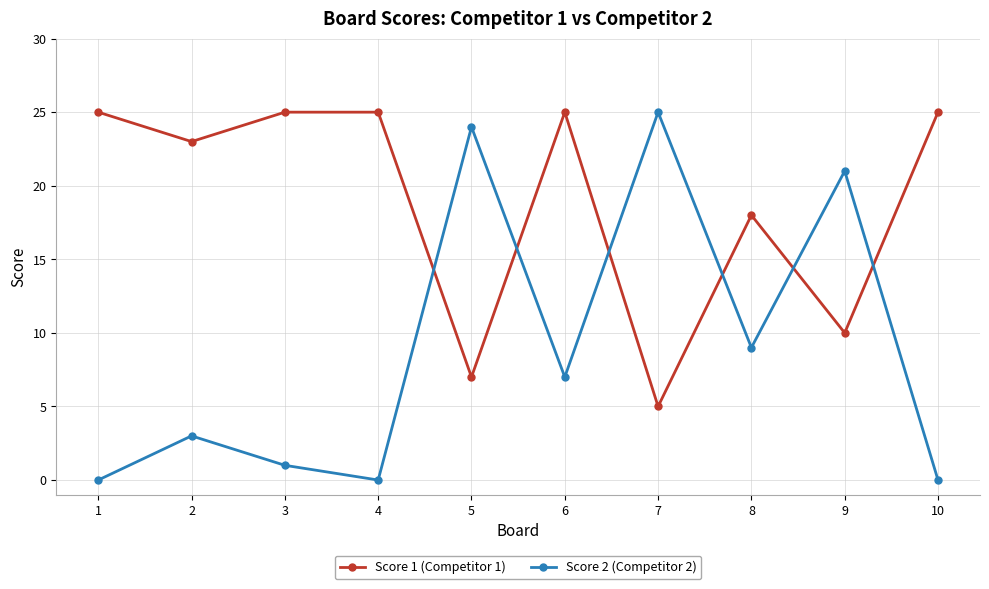

Which series has the largest range (max minus min)?

Score 2 (Competitor 2)